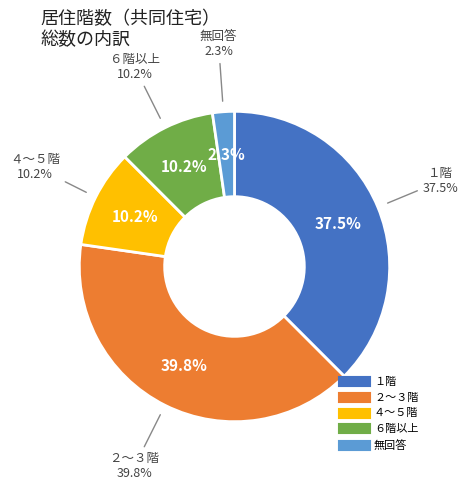

What is the smallest slice in the pie chart?

無回答